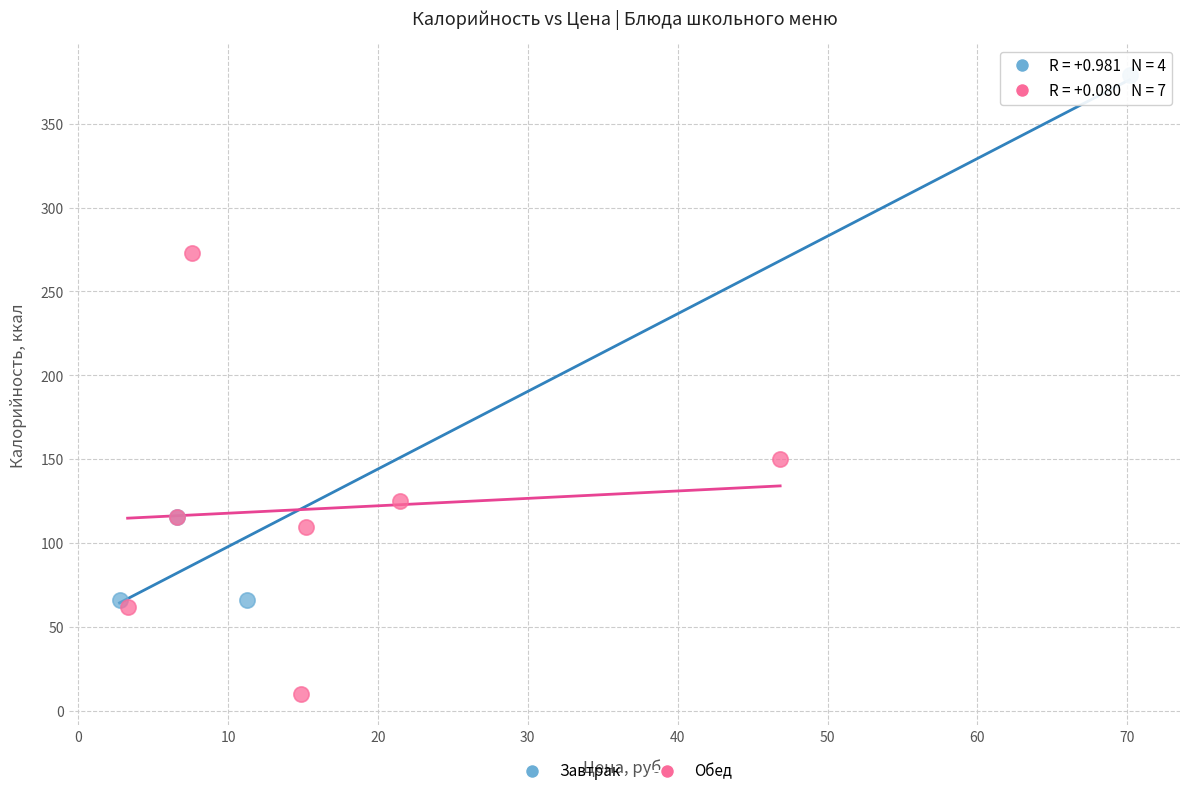

Which series contains the lowest Y value?

Обед